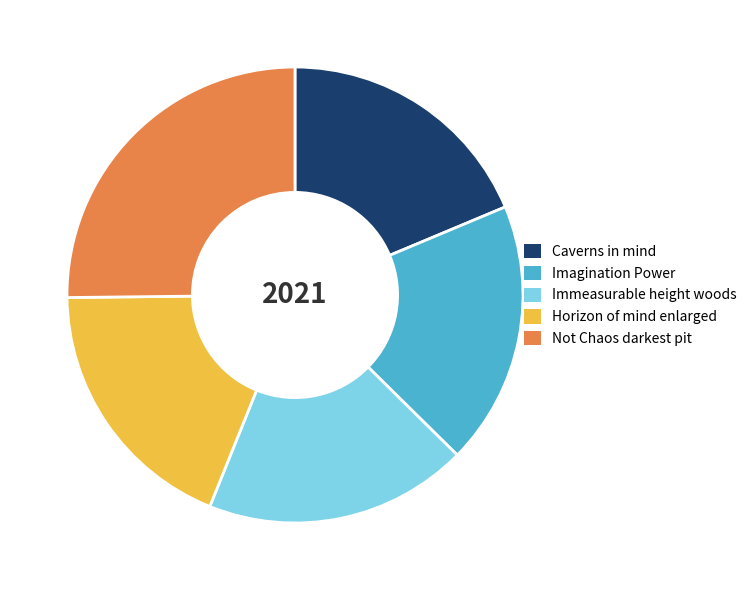

Is Imagination Power the majority of the pie?

No